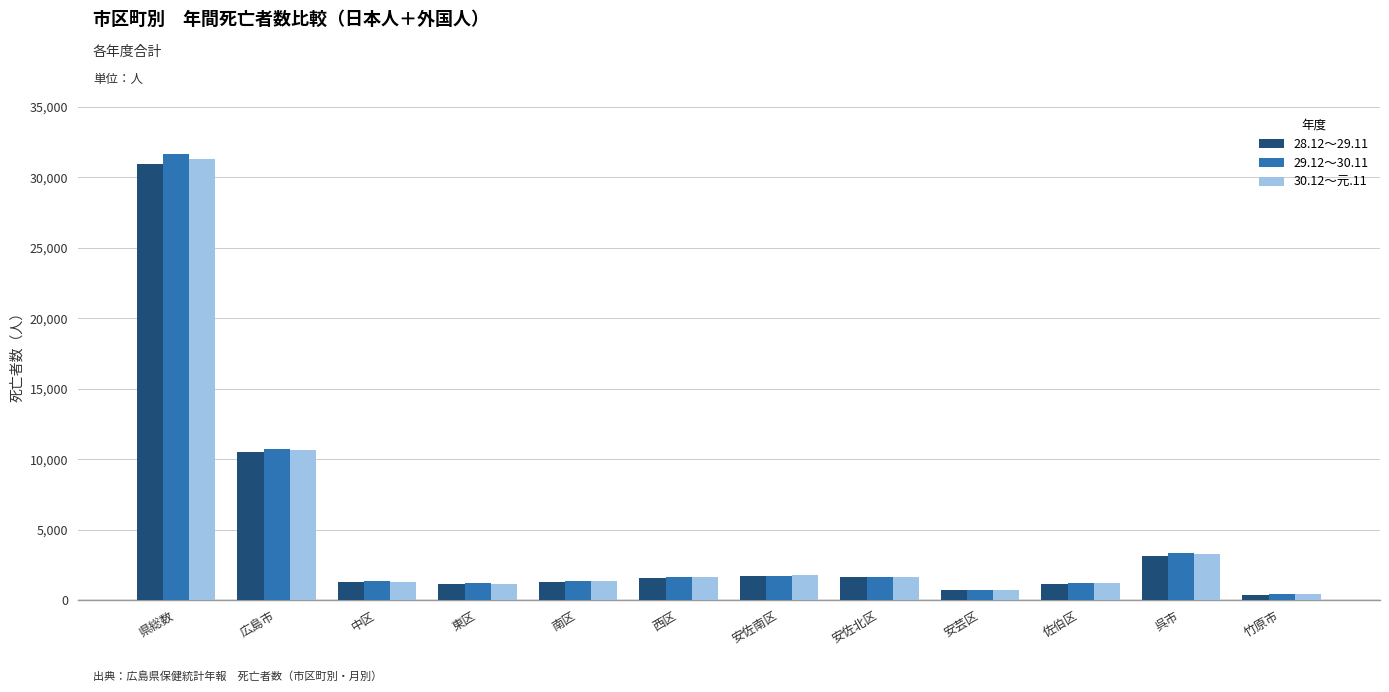

What is the value of the 30.12～元.11 bar at the 4th from the left?

1117